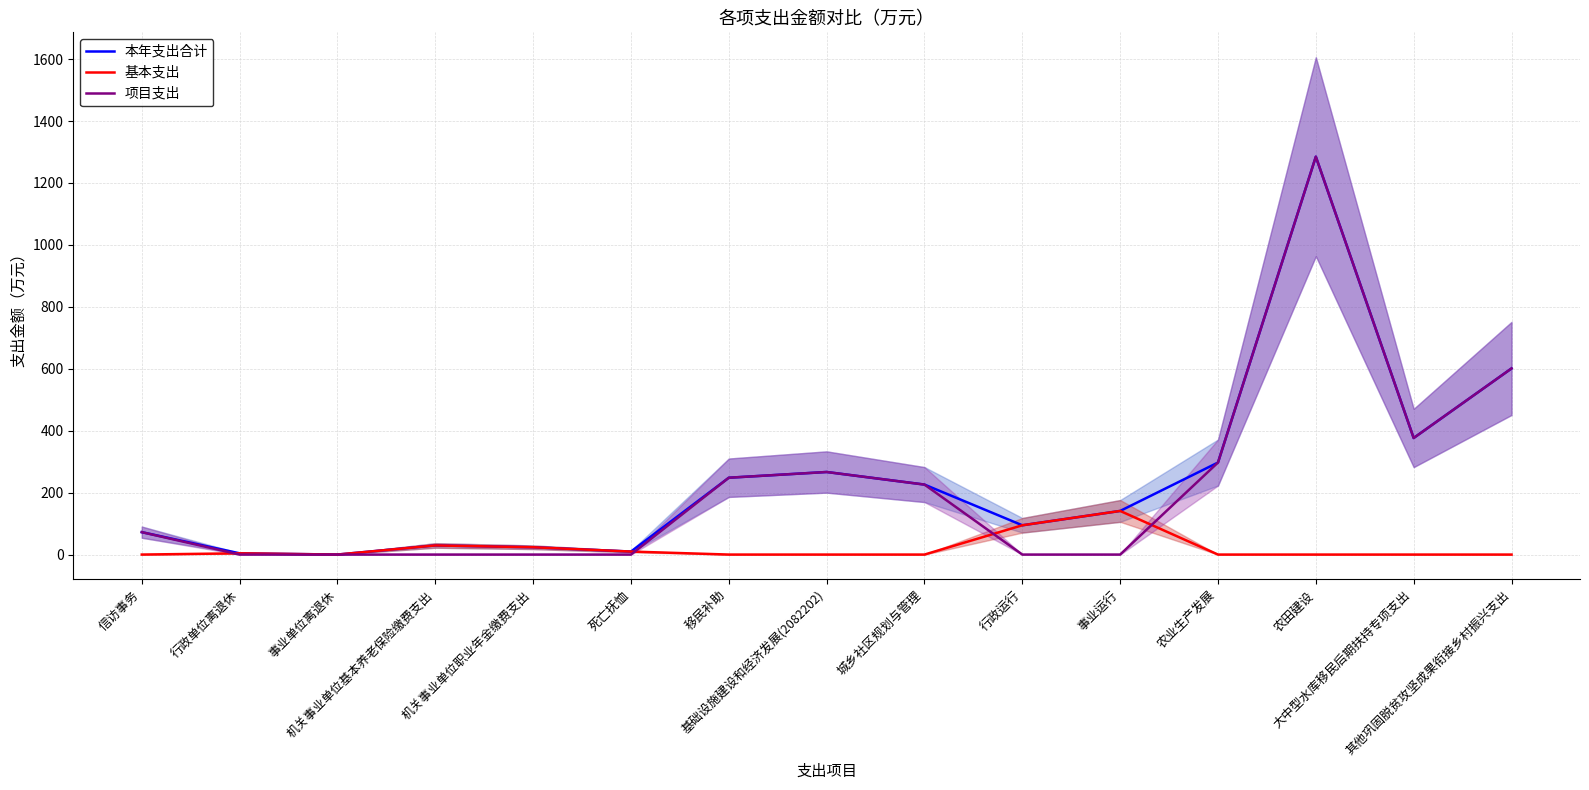

Is the value of 本年支出合计 at 其他巩固脱贫攻坚成果衔接乡村振兴支出 greater than the value of 基本支出 at 基础设施建设和经济发展(2082202)?

Yes